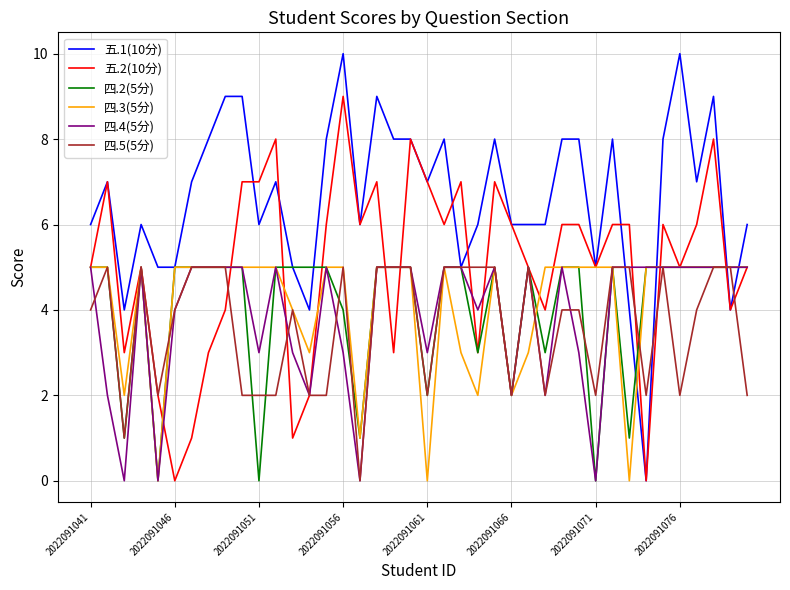

What is the maximum value shown in the chart?

10